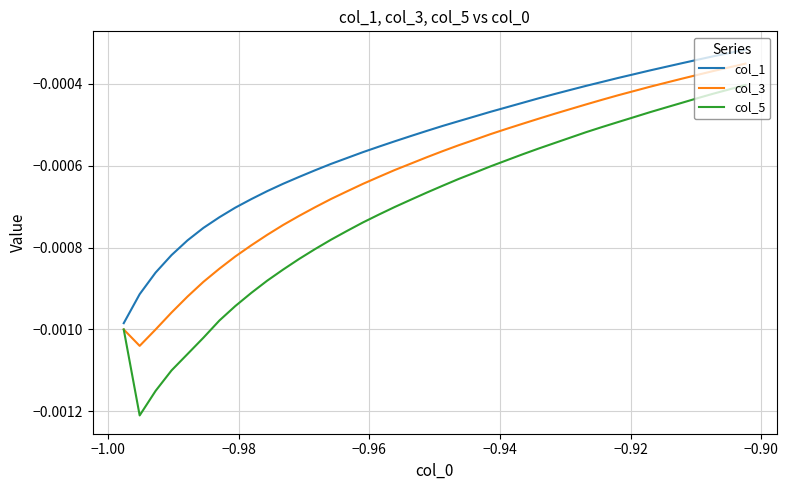

Which series has the largest total across all categories?

col_1